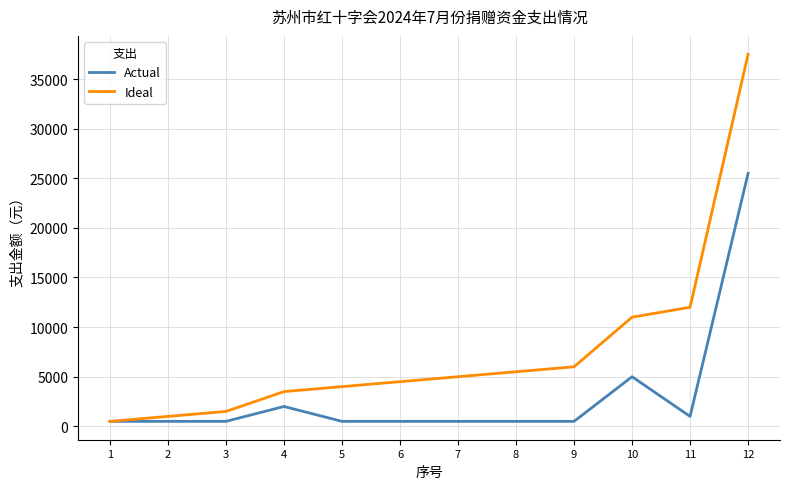

Which series has the largest range (max minus min)?

Ideal